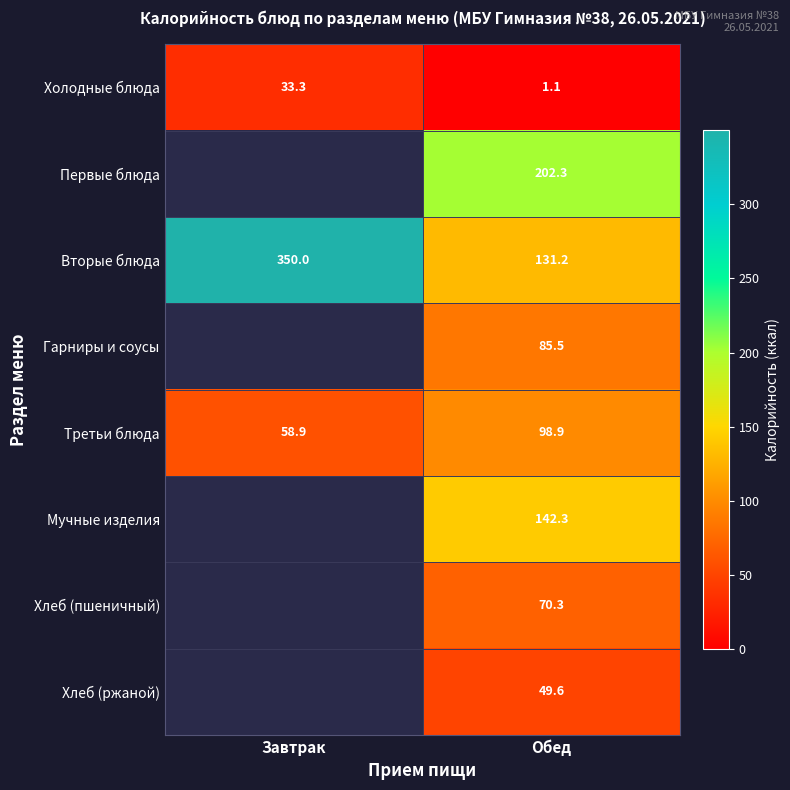

What is the difference between the Холодные блюда values at Завтрак and Обед?

32.2